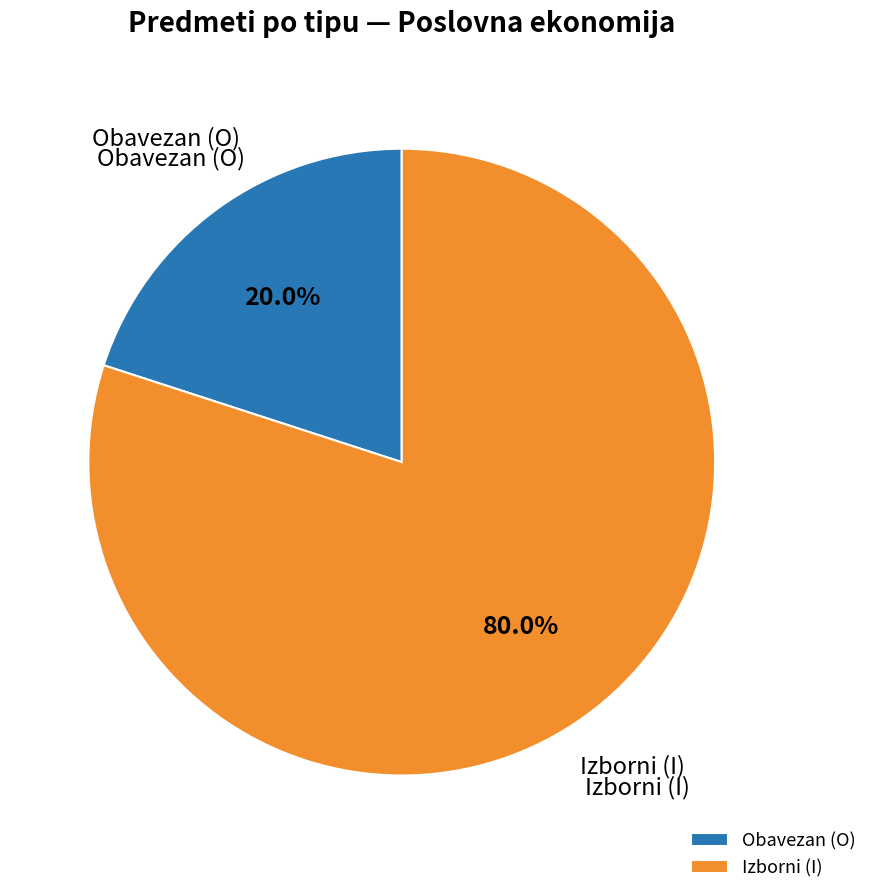

Which slice is the largest?

Izborni (I)